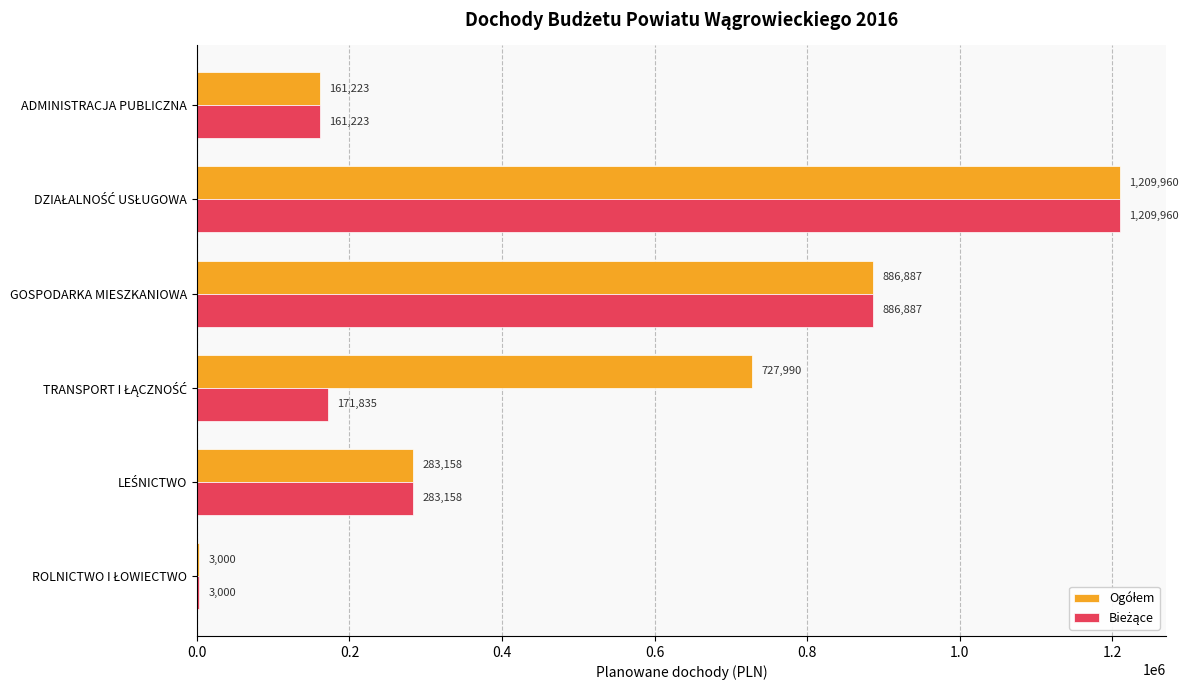

What is the maximum value shown in the chart?

1209960.0